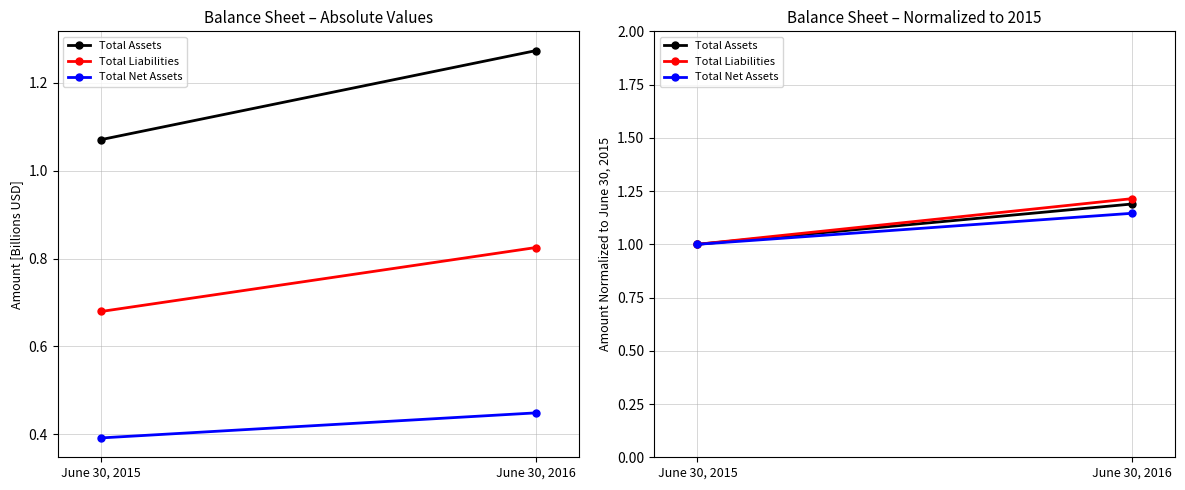

The Total Liabilities series shows 1.6 at June 30, 2015. True or false?

False